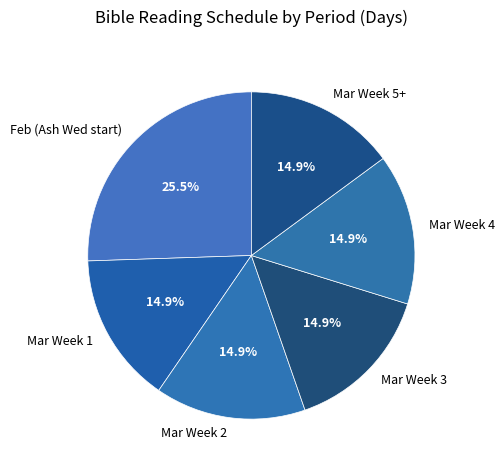

Is Mar Week 5+ the majority of the pie?

No